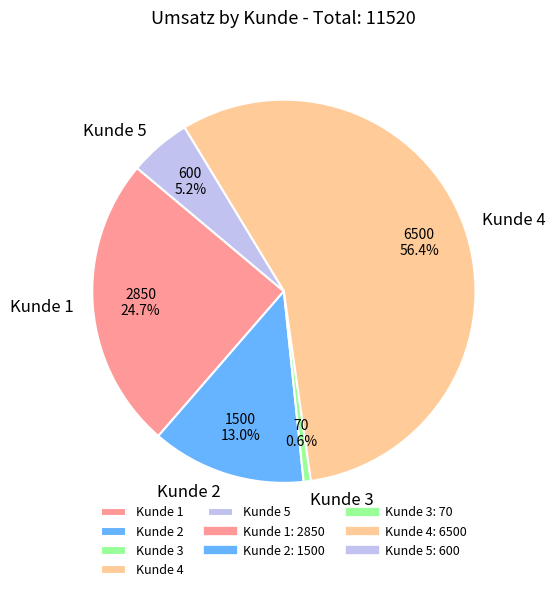

To the nearest percent, what portion does Kunde 2 represent?

13%